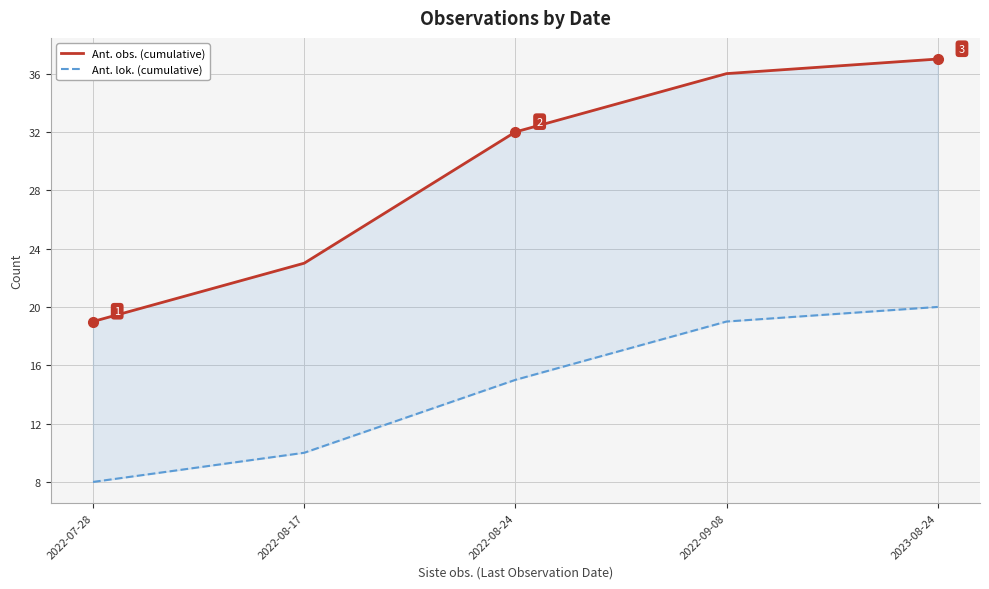

Rank the categories by Ant. obs. (cumulative) value from highest to lowest.

2023-08-24, 2022-09-08, 2022-08-24, 2022-08-17, 2022-07-28